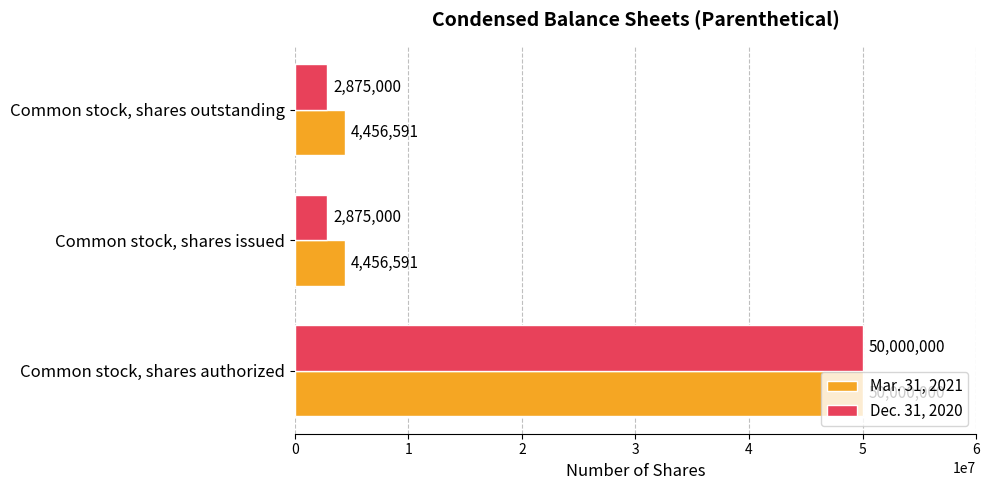

Rank the series by their average value, from highest to lowest.

Mar. 31, 2021, Dec. 31, 2020